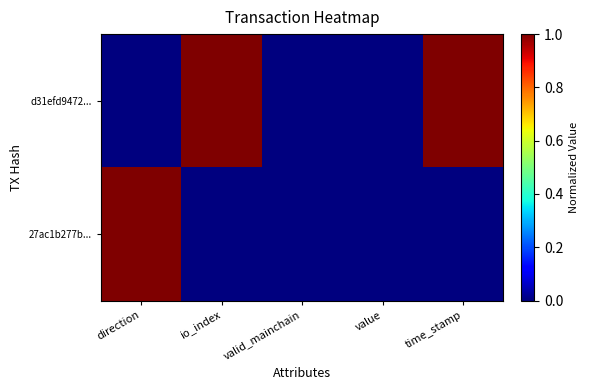

Reading left to right, what are all the values shown in this chart?

d31efd9472...: direction=0.0	io_index=1.0	valid_mainchain=0.0	value=0.0	time_stamp=1.0
27ac1b277b...: direction=1.0	io_index=0.0	valid_mainchain=0.0	value=0.0	time_stamp=0.0